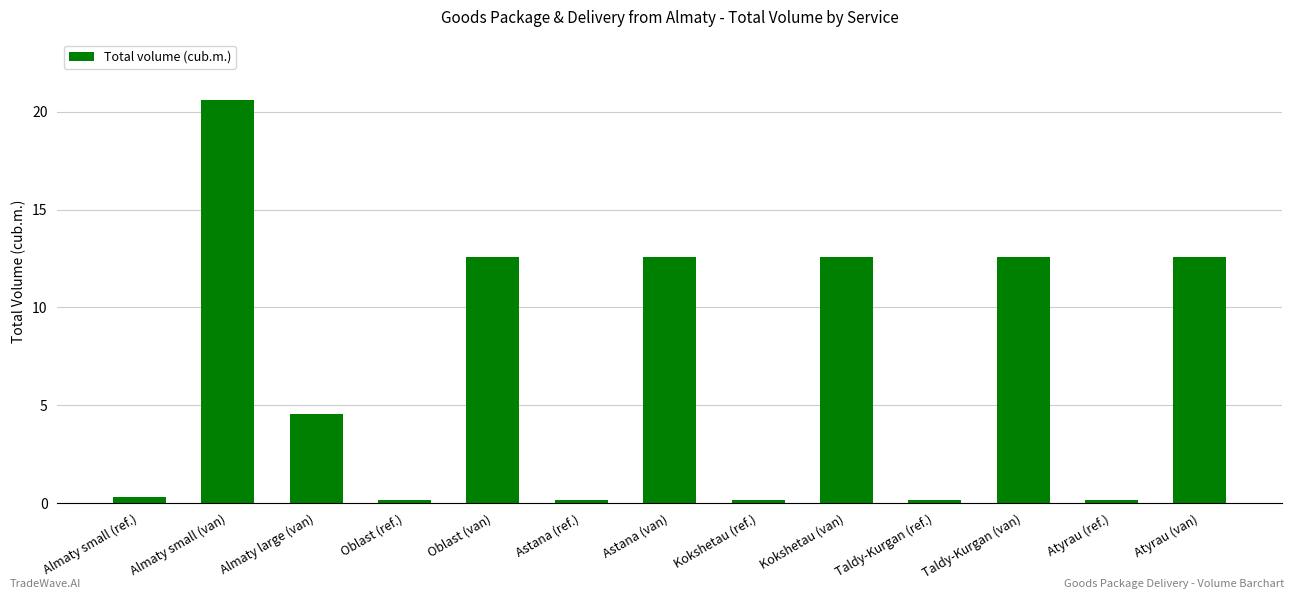

What is the change in value from Almaty large (van) to Astana (ref.)?

-4.4